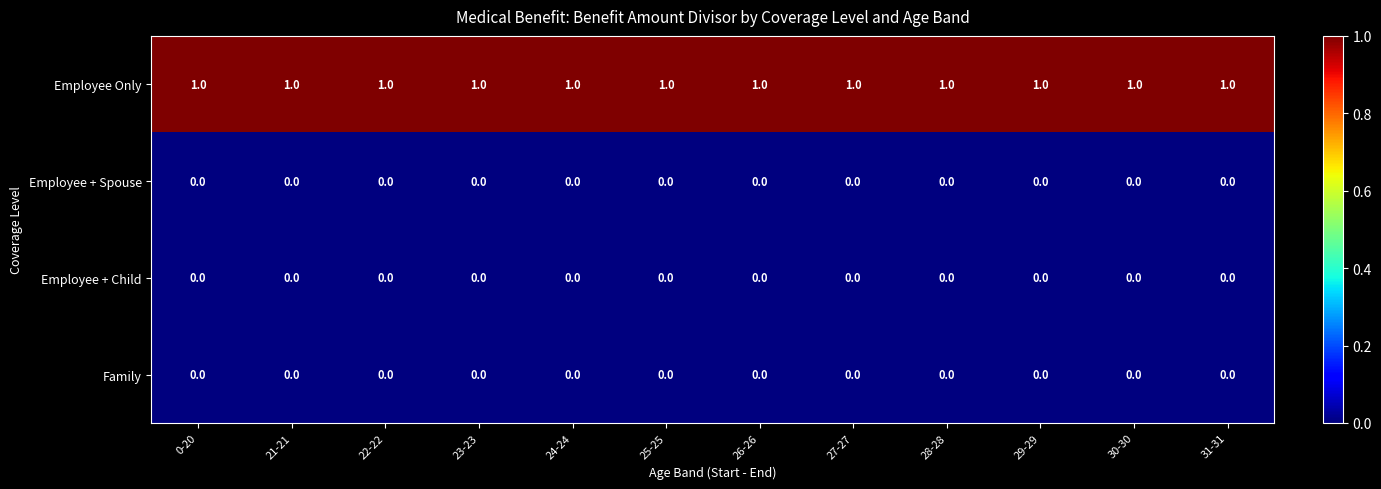

Is it true that Family equals 0 at 30-30?

True